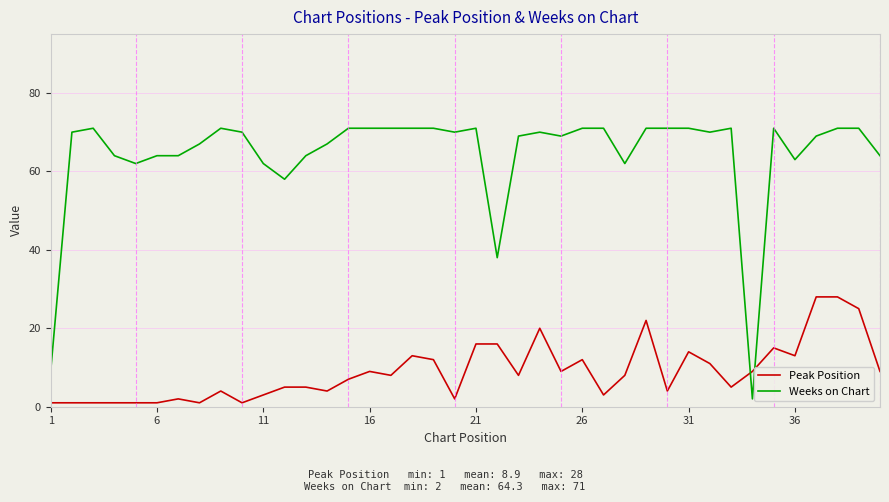

What is the average value of the Peak Position series?

9